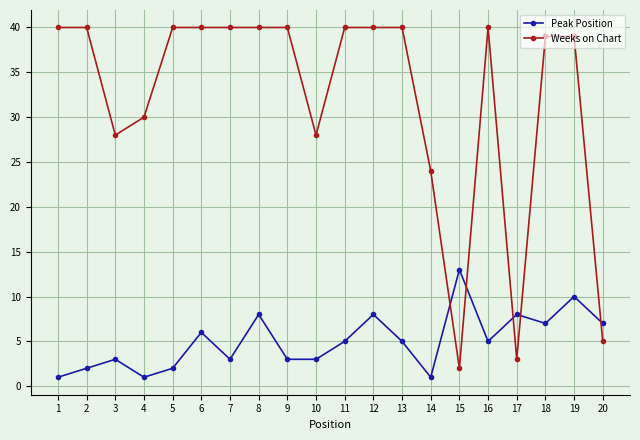

Where is the first local maximum for Peak Position?

3